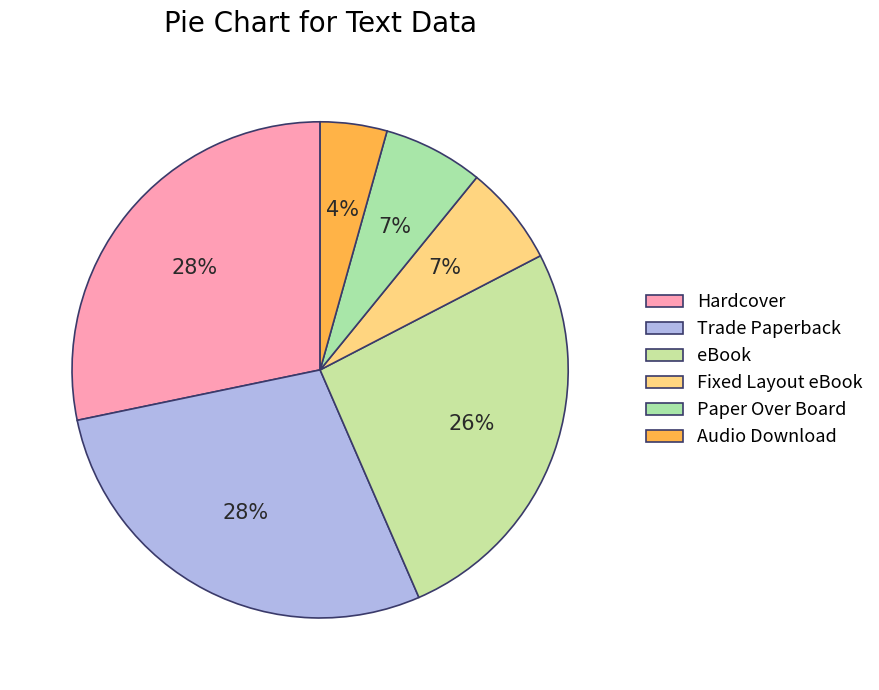

True or false: Fixed Layout eBook accounts for 7% of the total.

True